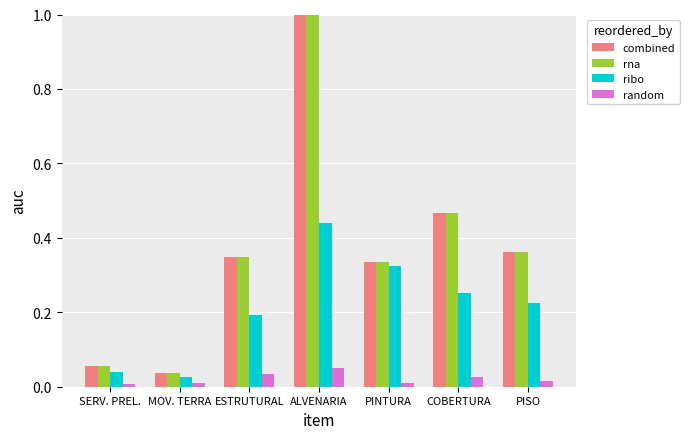

The ribo series shows 0.0 at MOV. TERRA. True or false?

True